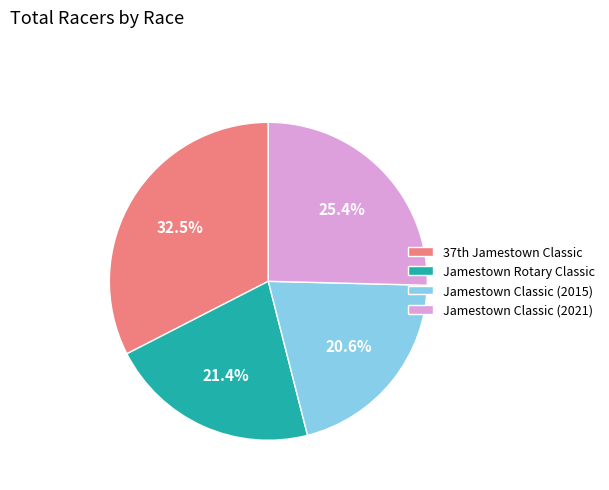

Which slice is the smallest?

Jamestown Classic (2015)